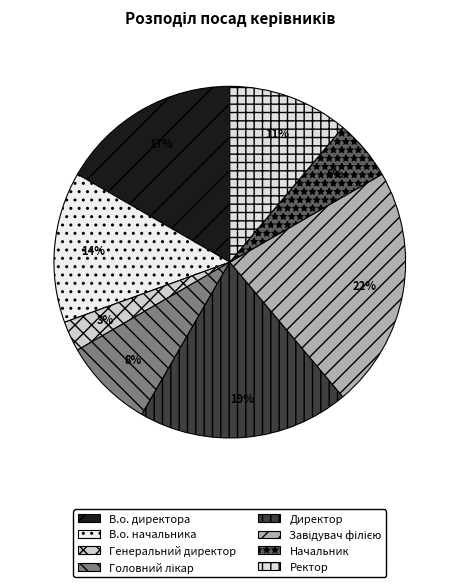

How many slices are in this pie chart?

8